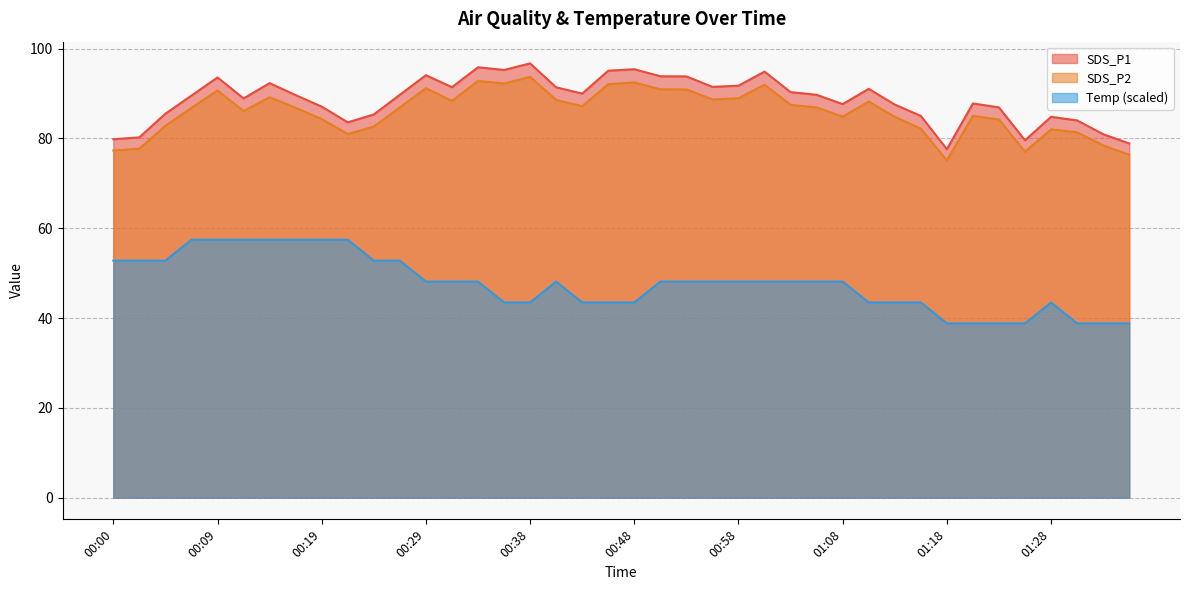

What is the minimum value shown in the chart?

38.8